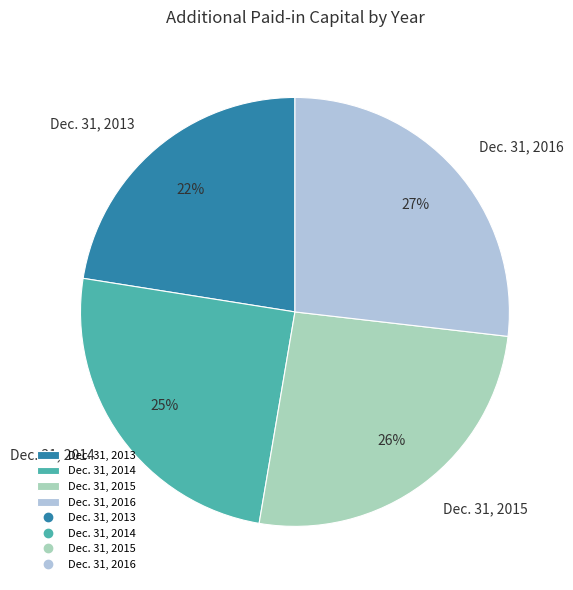

Combined, do Dec. 31, 2014 and Dec. 31, 2015 account for over 50%?

Yes